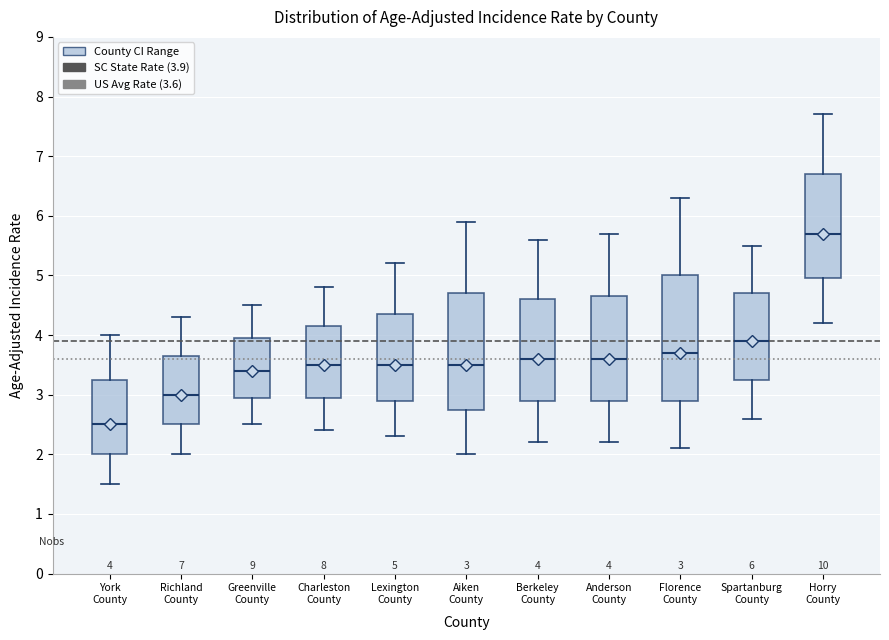

Which box's median line is the highest?

Horry County